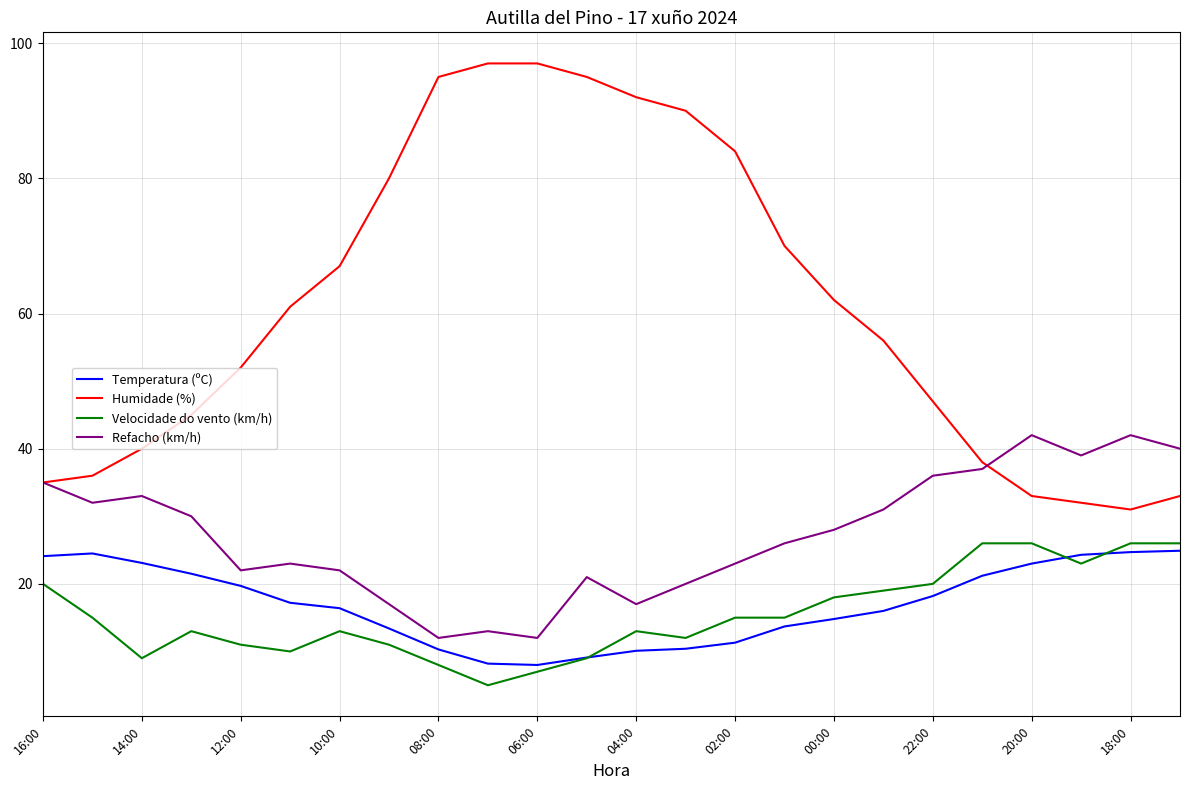

Which series has the largest total across all categories?

Humidade (%)